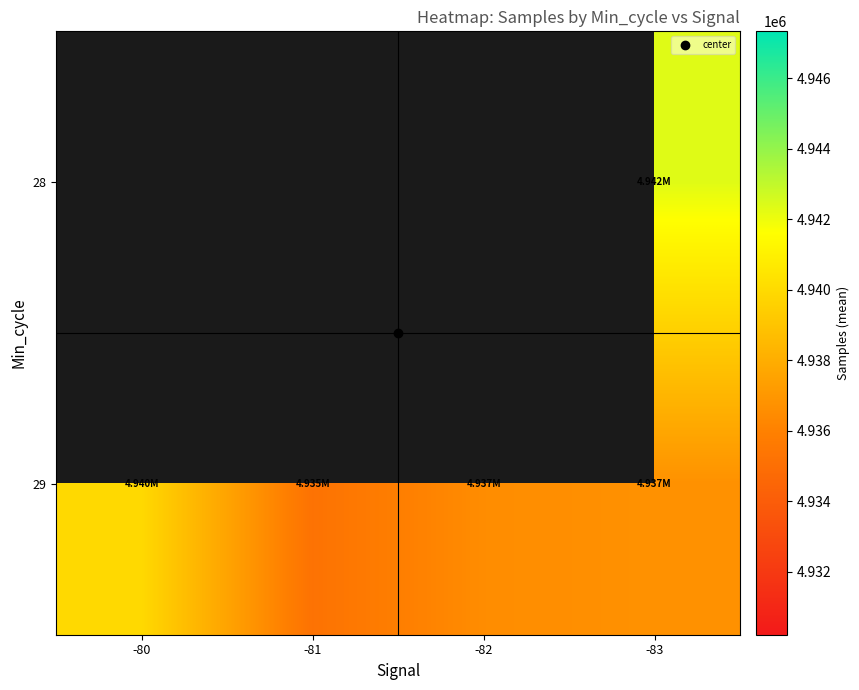

Between -80 and -83, which is larger?

-83